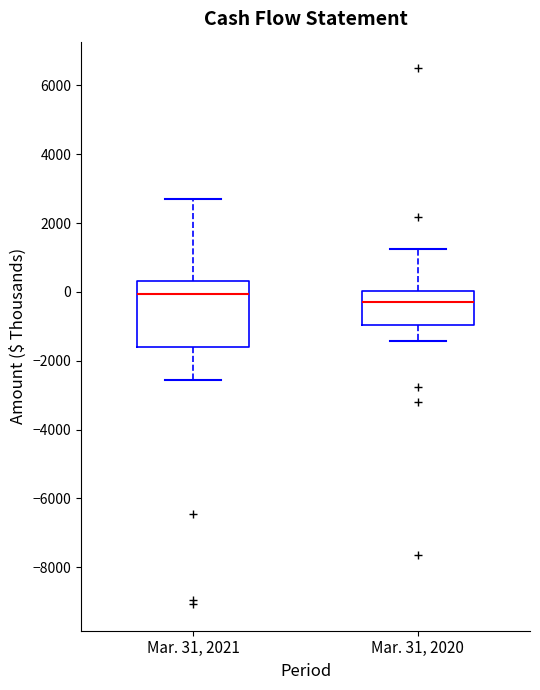

Reading left to right, read every box against the y-axis: the position of its median line, the range the box covers, and the ends of its whiskers. The values are not printed on the chart, so give them approximately, as read against the axis.

Mar. 31, 2021: median 0, box -1600 to 400, whiskers -2600 to 2600
Mar. 31, 2020: median -200, box -1000 to 0, whiskers -1400 to 1200